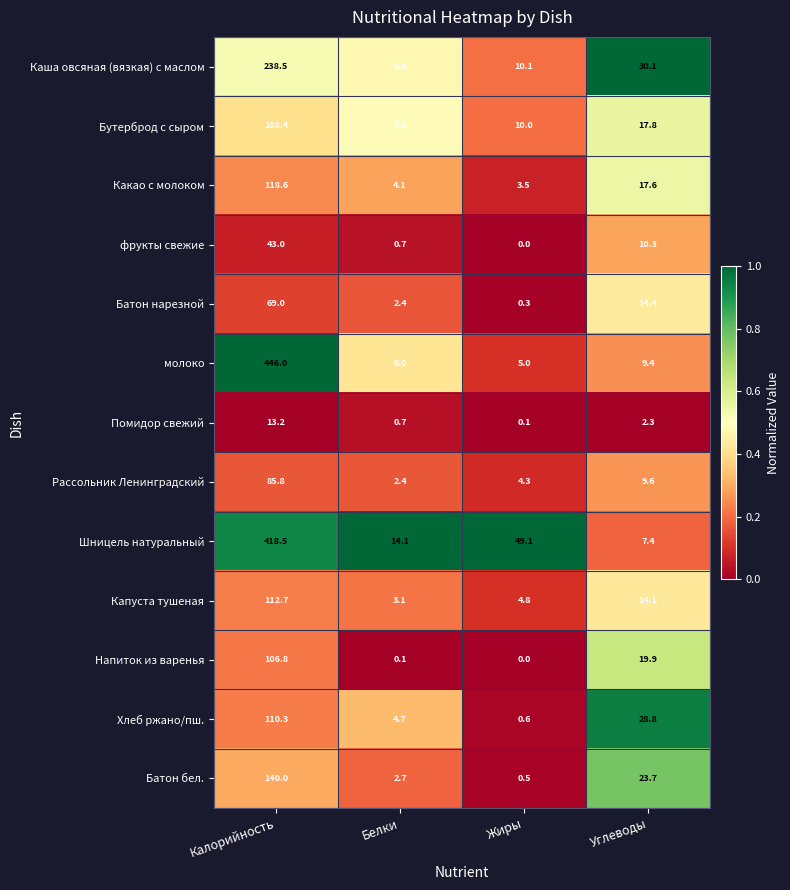

Which series changed the most between Белки and Жиры?

Шницель натуральный